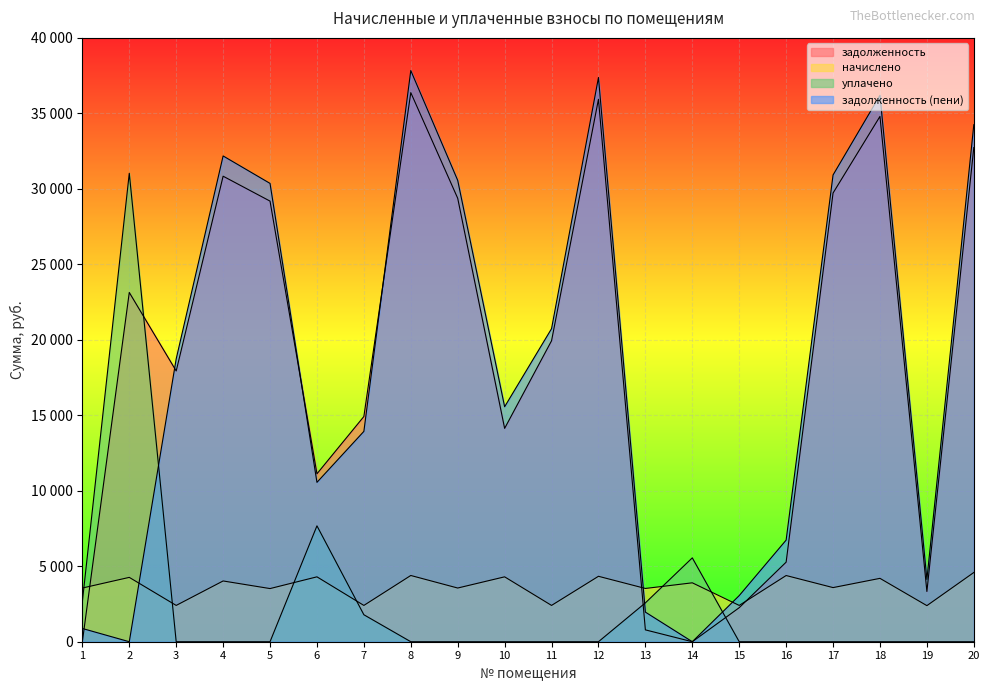

Which category has the lowest value in the задолженность (пени) series?

2